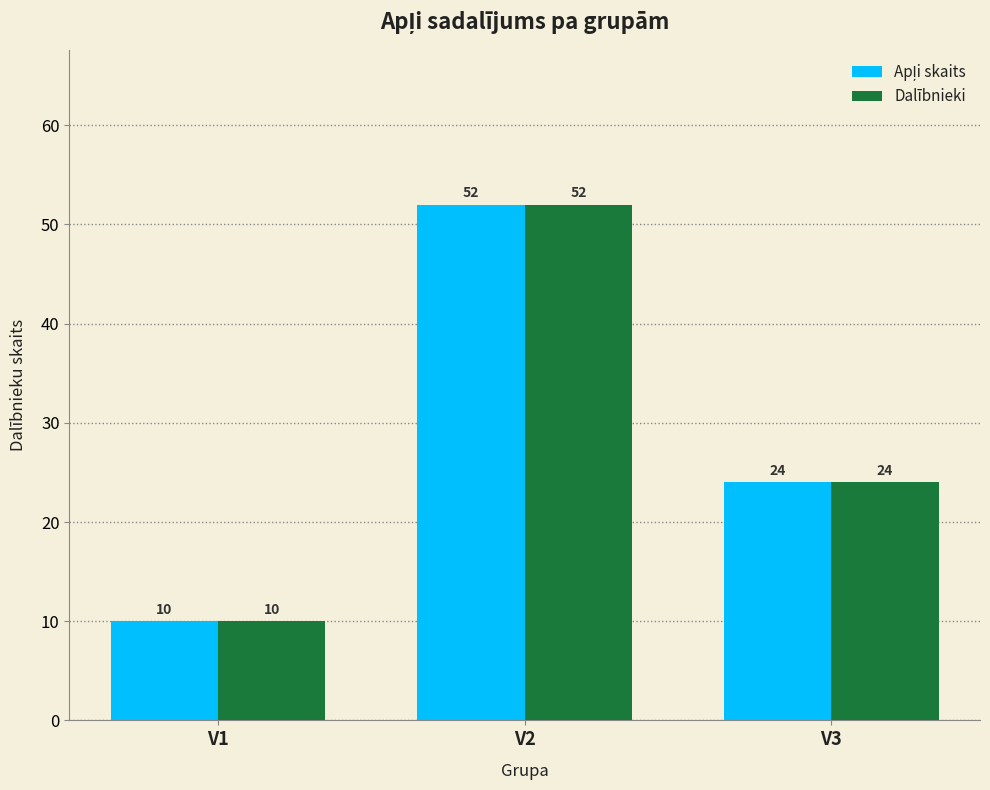

Rank the categories by Dalībnieki value from highest to lowest.

V2, V3, V1